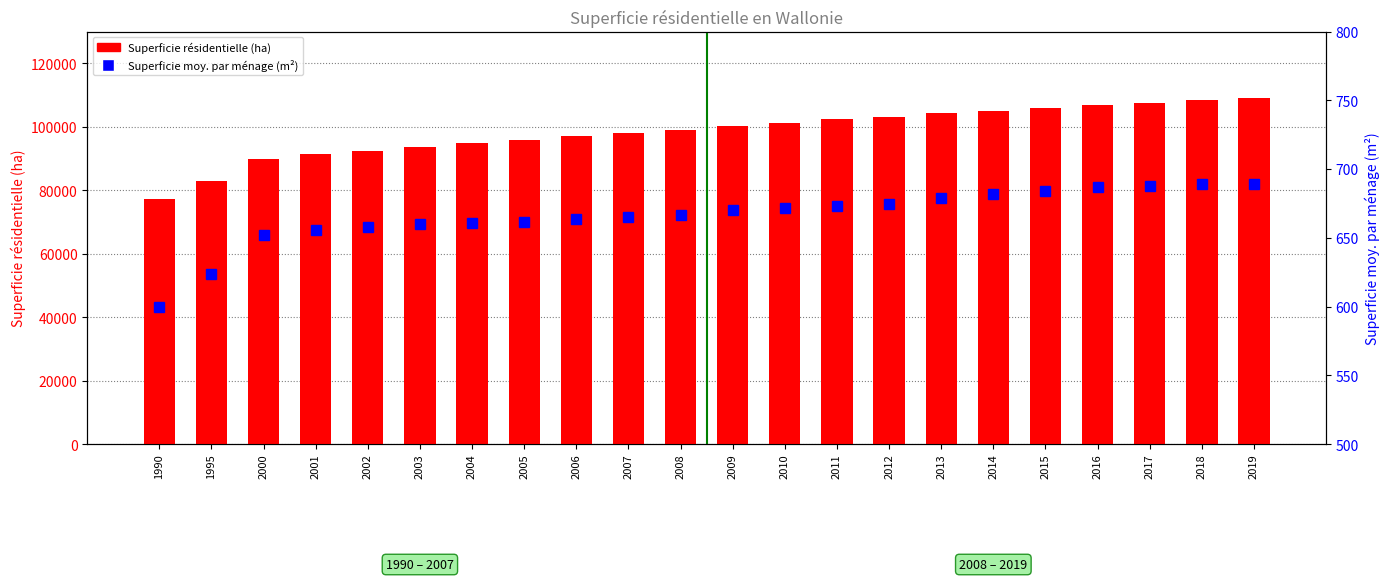

Rank the categories by Superficie moy. par ménage (m²) value from highest to lowest.

2019, 2018, 2017, 2016, 2015, 2014, 2013, 2012, 2011, 2010, 2009, 2008, 2007, 2006, 2005, 2004, 2003, 2002, 2001, 2000, 1995, 1990